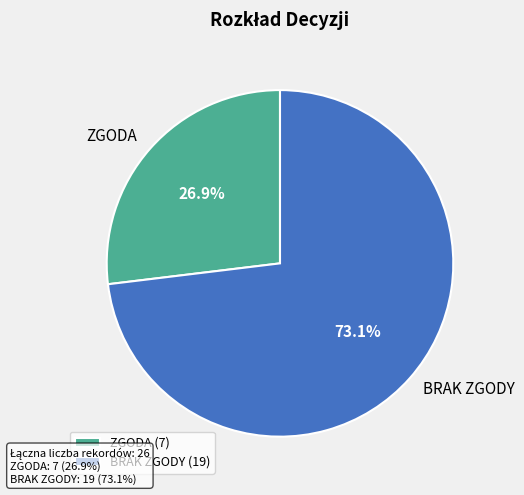

Which slice is the smallest?

ZGODA